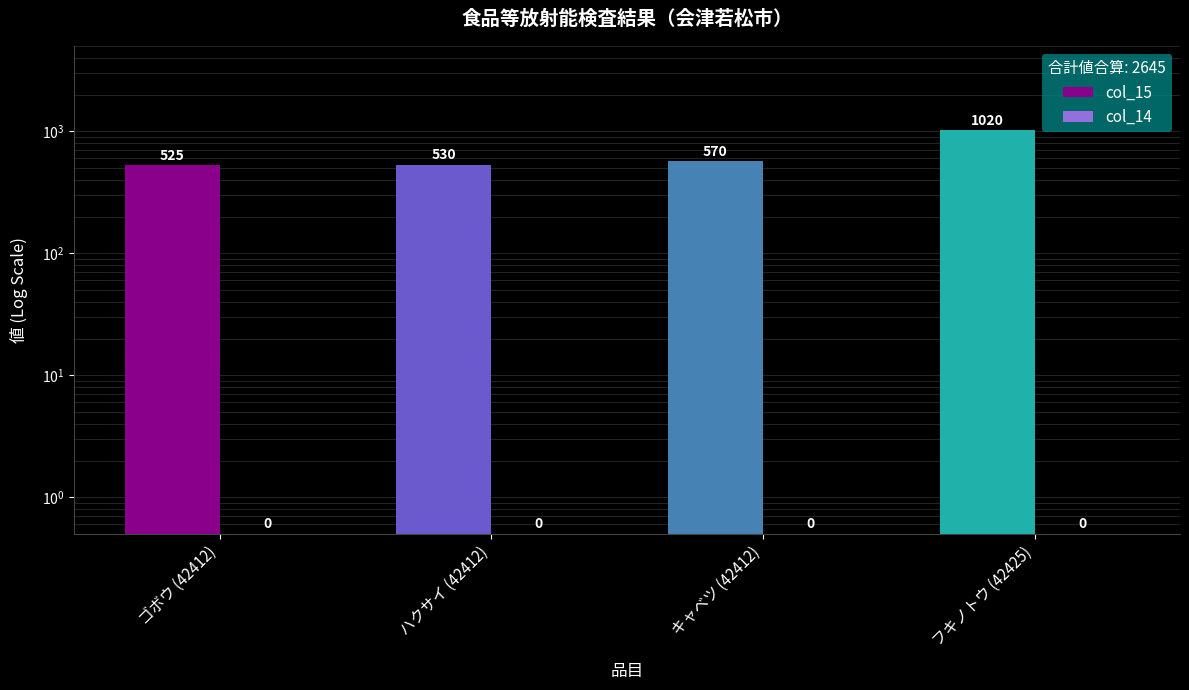

At how many categories does at least one series exceed 36?

4